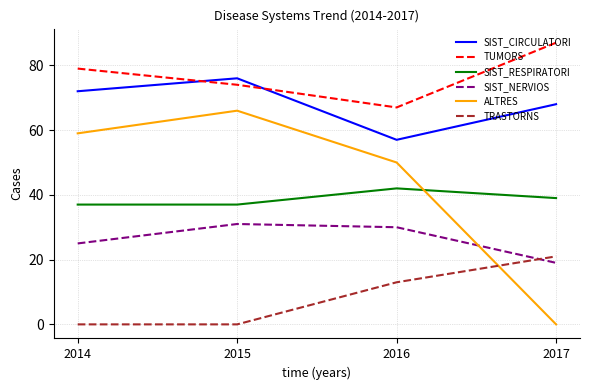

List the series in order of their peak value, highest first.

TUMORS, SIST_CIRCULATORI, ALTRES, SIST_RESPIRATORI, SIST_NERVIOS, TRASTORNS